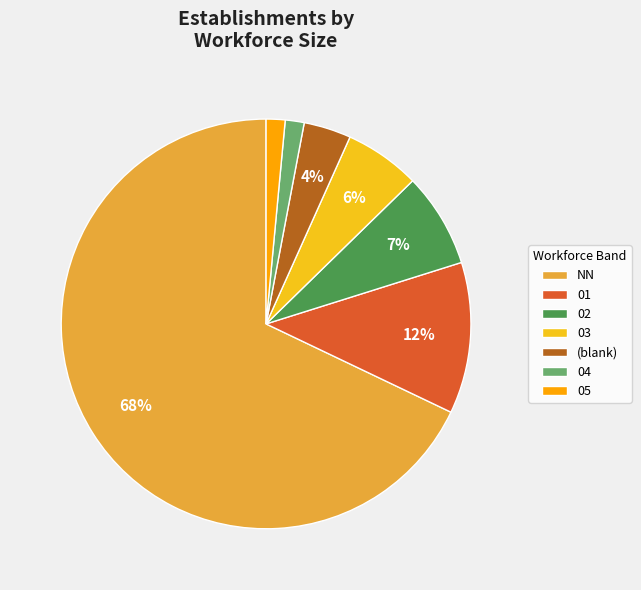

Is 02 the majority of the pie?

No